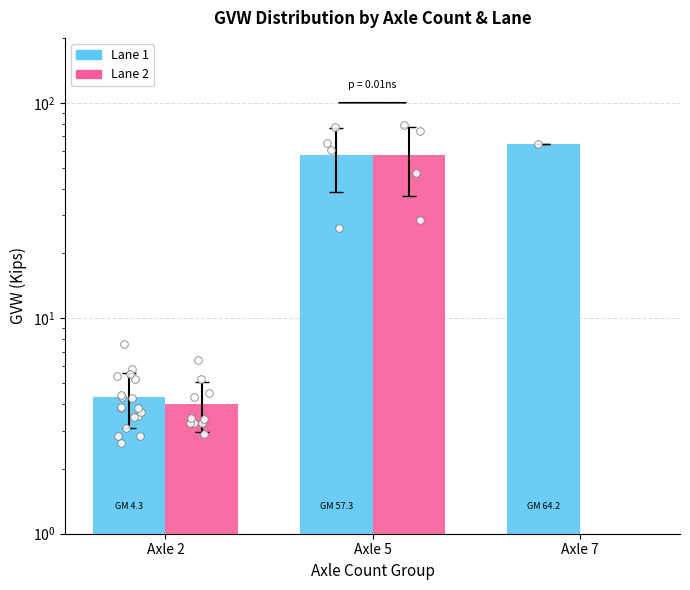

At how many categories does at least one series exceed 17?

2